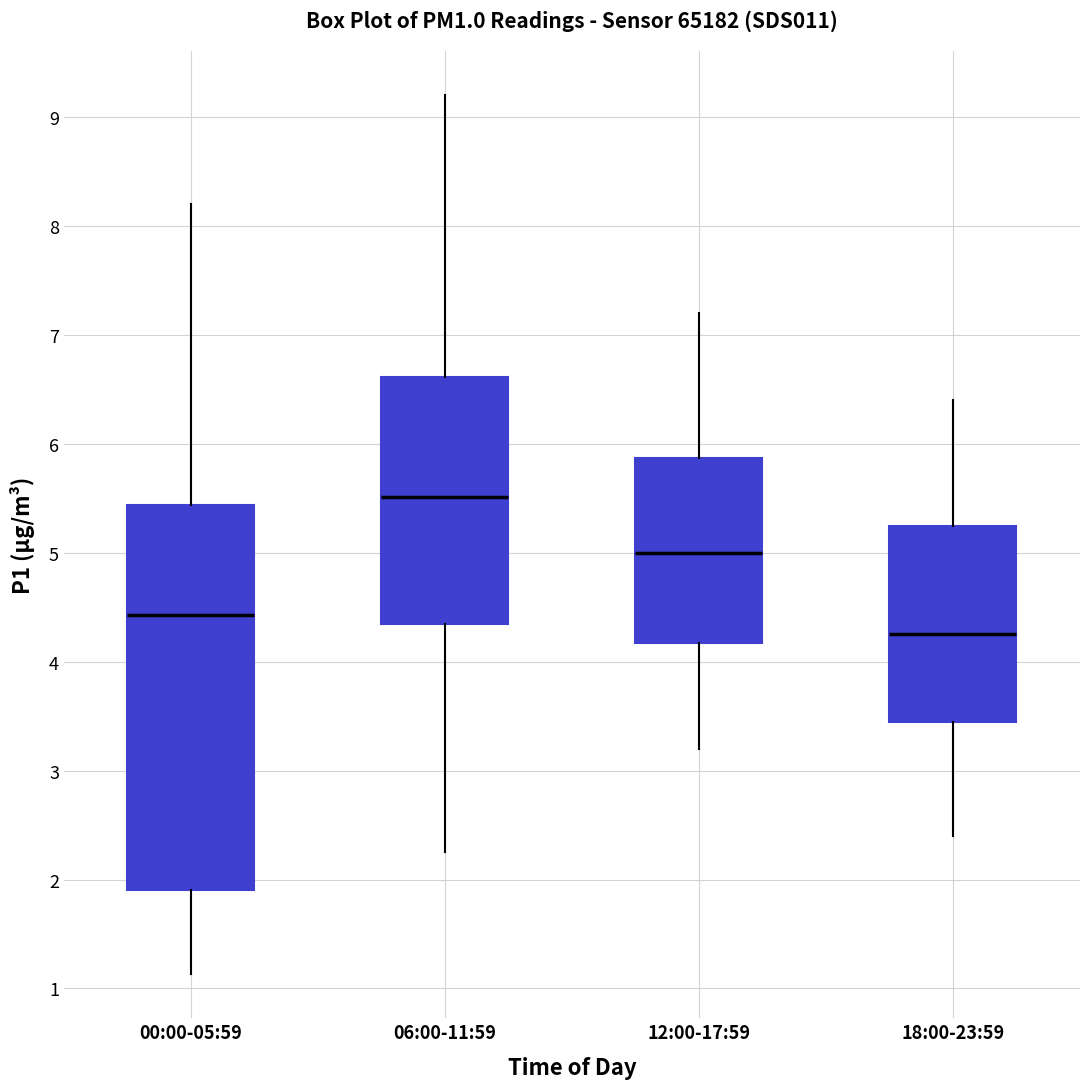

Where does the median line of the box for 12:00-17:59 sit on the y-axis? The values are not printed on the chart, so give them approximately, as read against the axis.

5.0